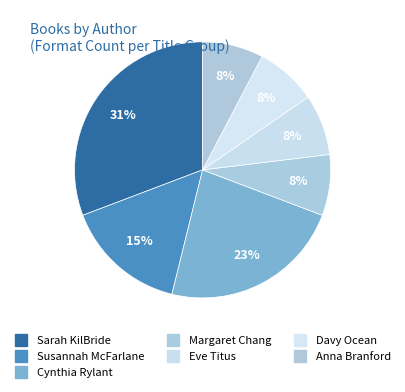

Approximately how many times larger is the value at Anna Branford compared to Margaret Chang?

1.0